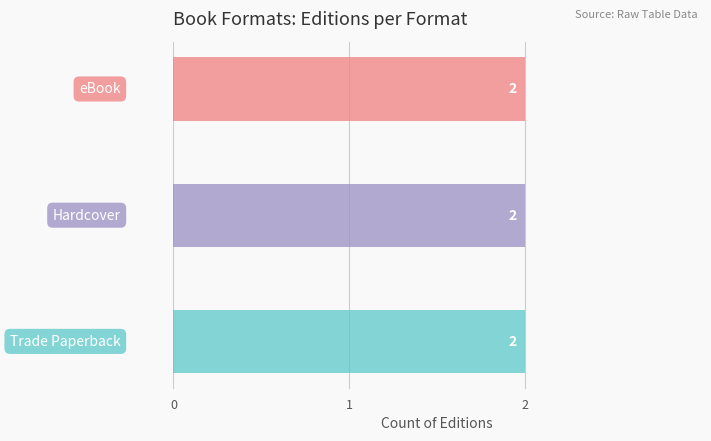

What are all the series names shown in the legend?

Trade Paperback, Hardcover, eBook